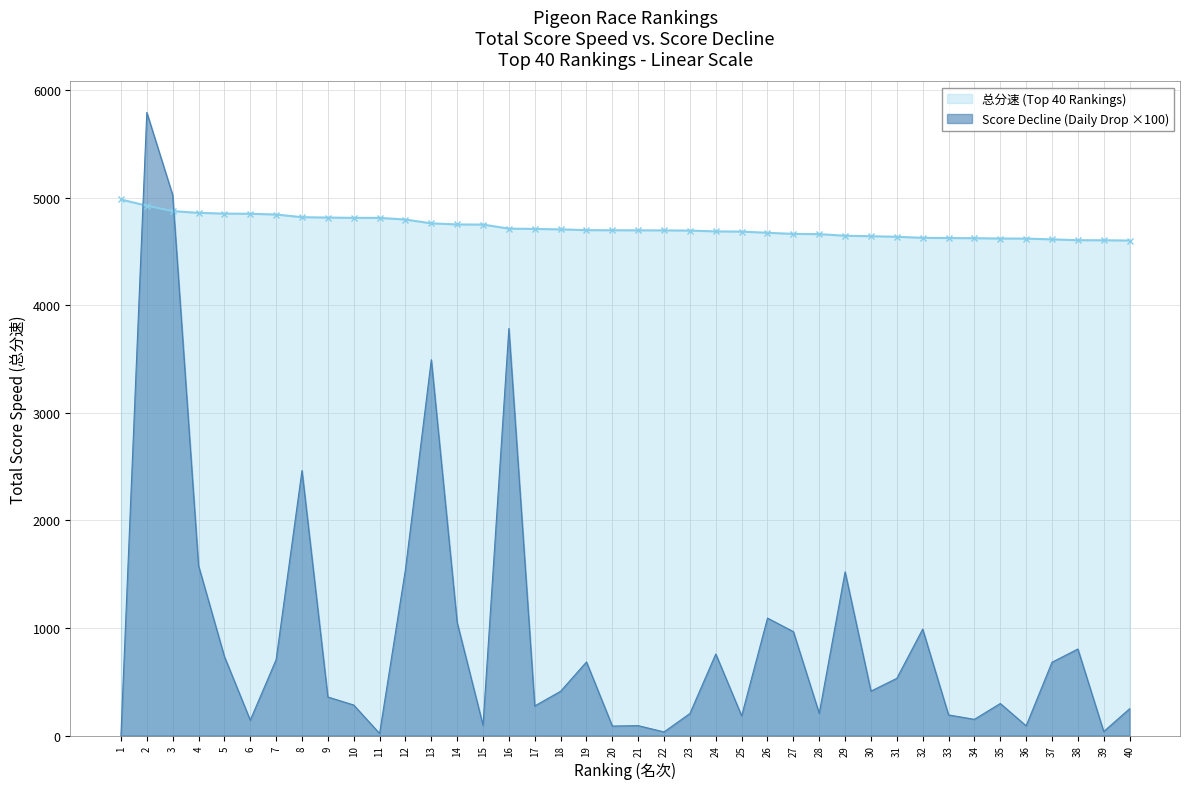

How many values in the Score Decline (Daily Drop) series are below 412?

20